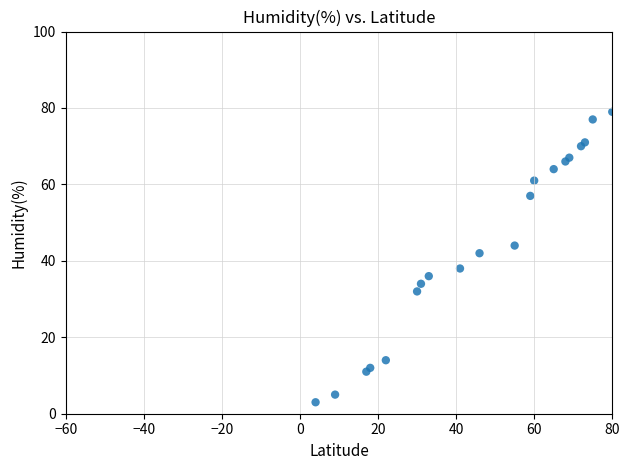

What Y value in the scatter plot is closest to 41?

42